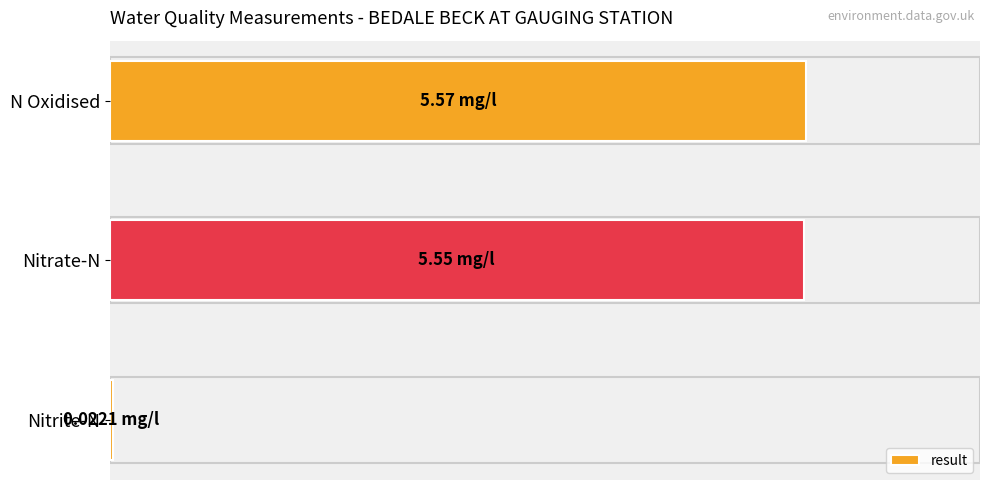

How many data points does each series have?

3